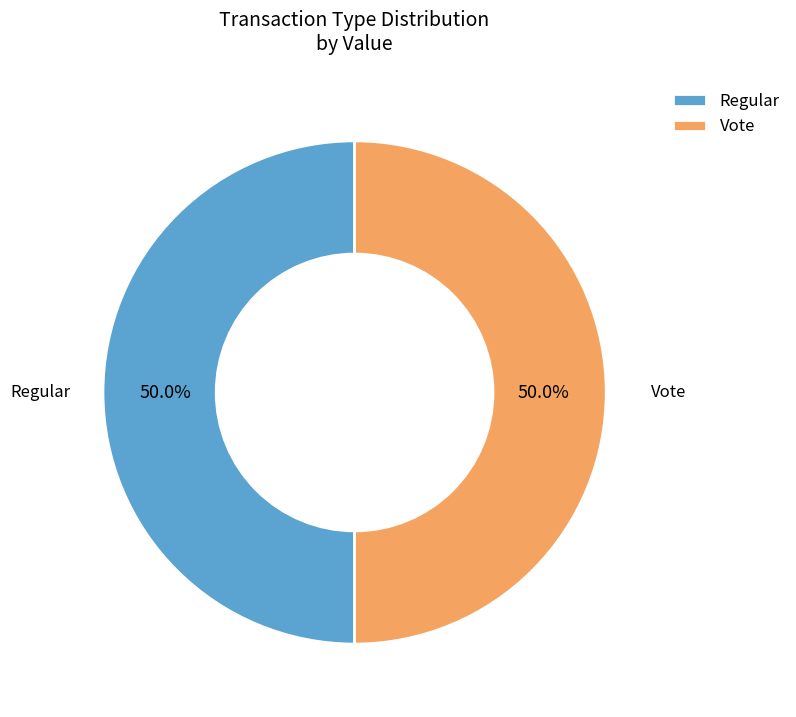

How many segments does this pie chart have?

2